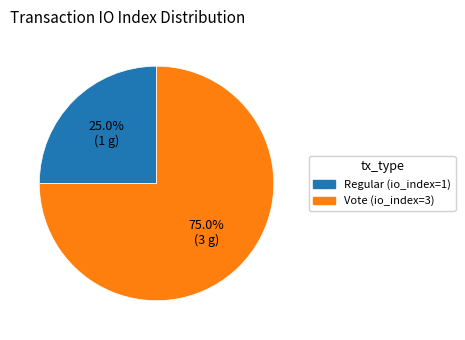

Is it true that Regular (io_index=1) is 10% of the pie?

False